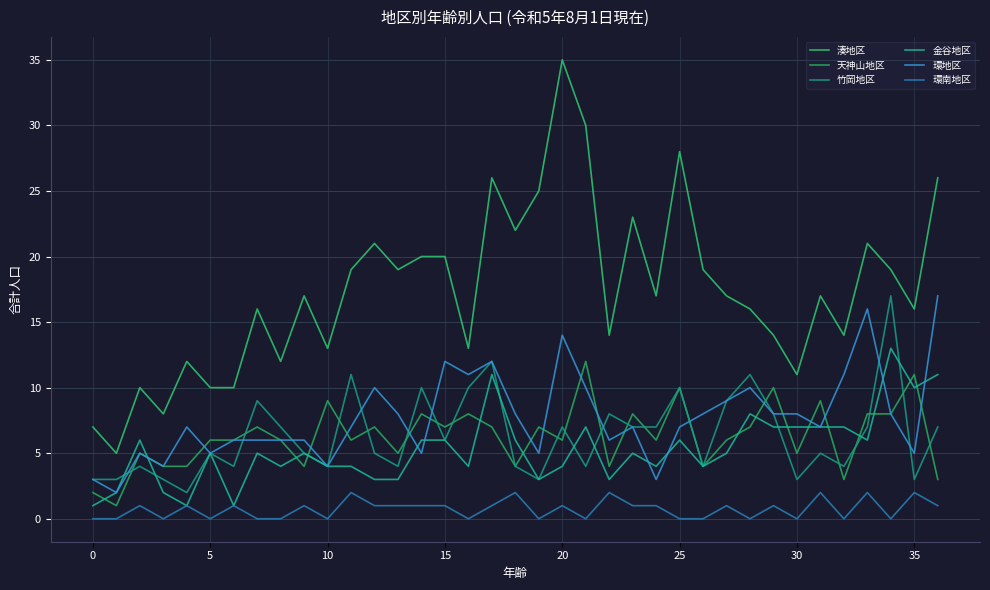

What is the difference between the maximum and minimum values in the 金谷地区 series?

12